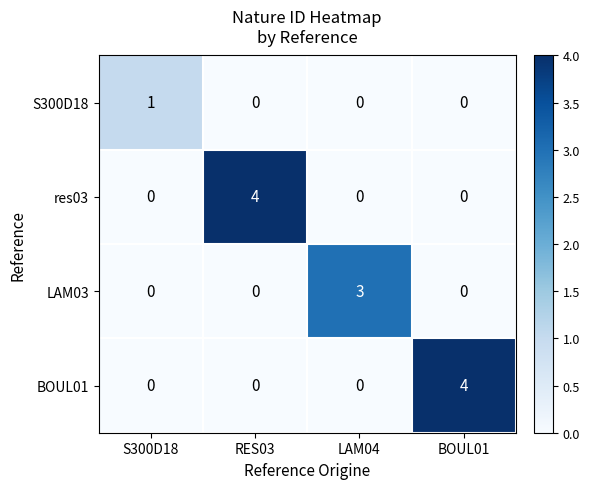

Is the value of S300D18 at BOUL01 greater than the value of LAM03 at LAM04?

No